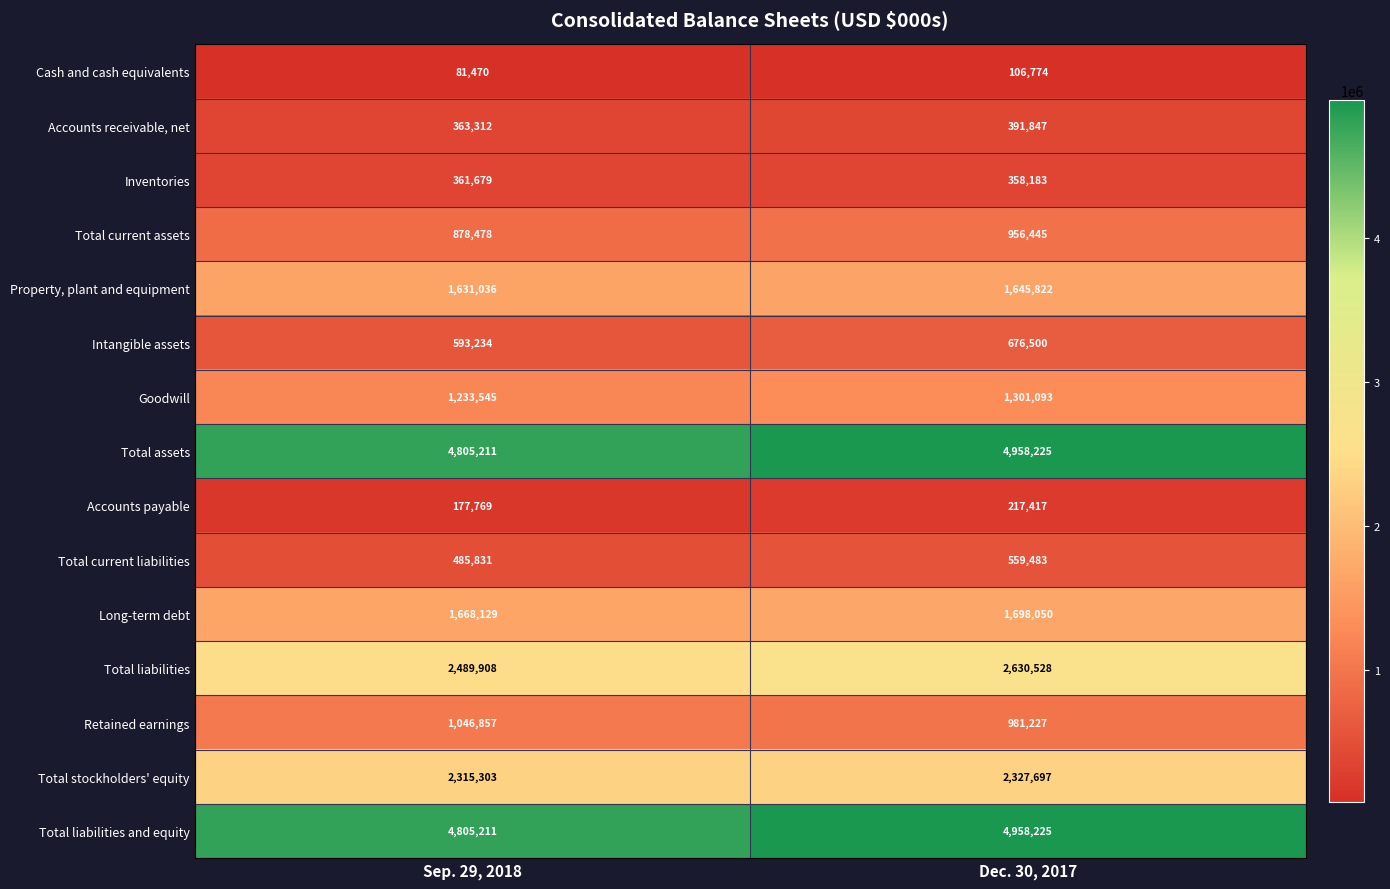

Which category has the highest value across all series?

Dec. 30, 2017